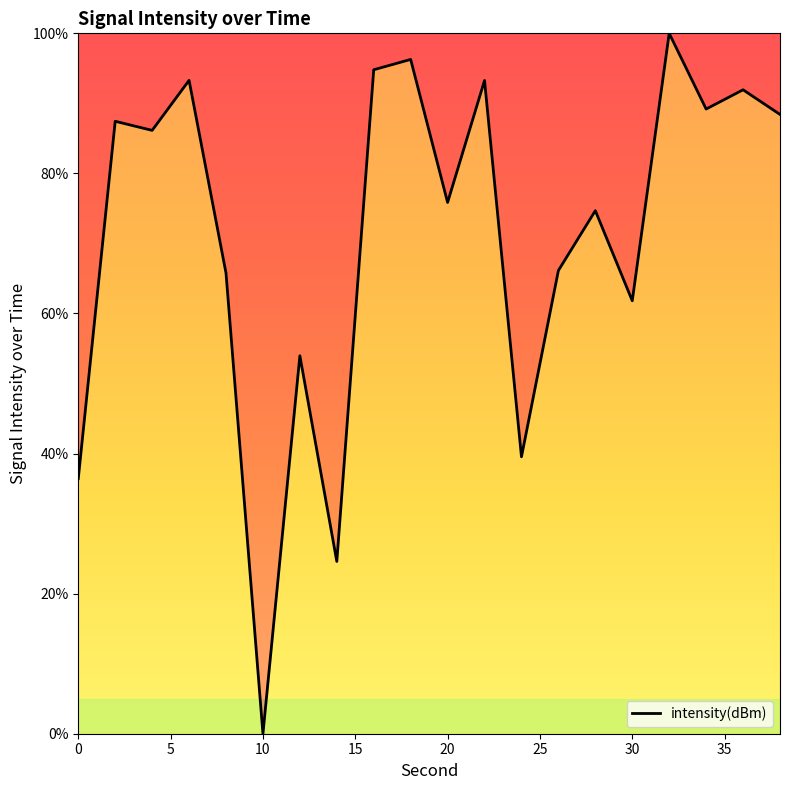

What is the difference between the maximum and minimum values?

100.0